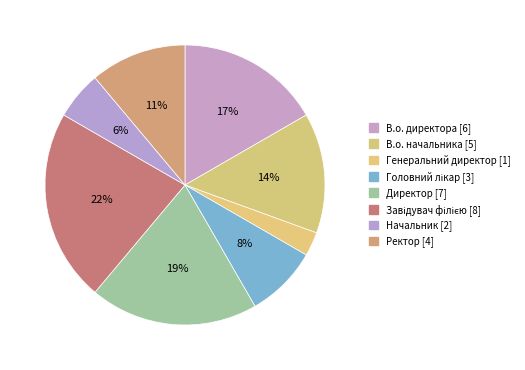

Which slice is the smallest?

Генеральний директор